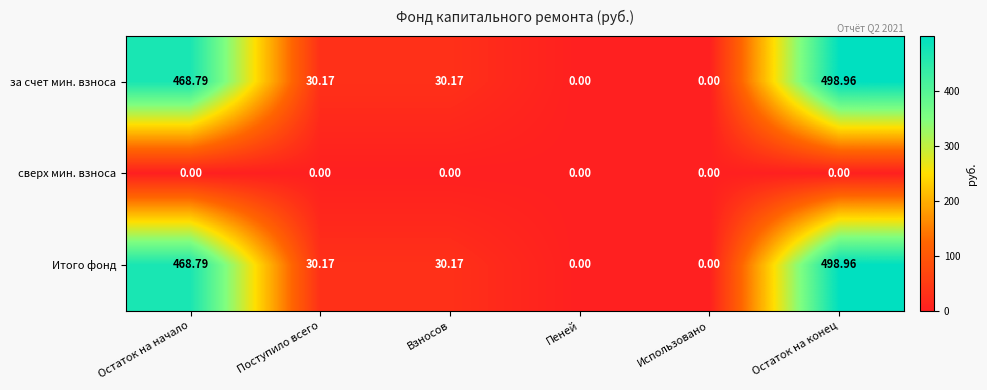

Where does the Итого фонд series first go above 30?

Остаток на начало